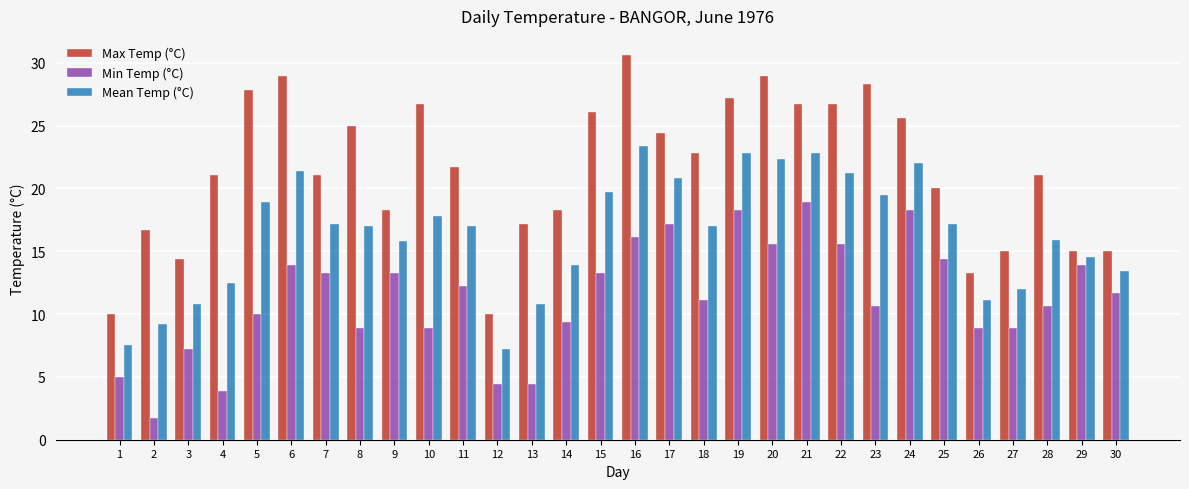

What is the spread (max minus min) of values at 8?

16.1